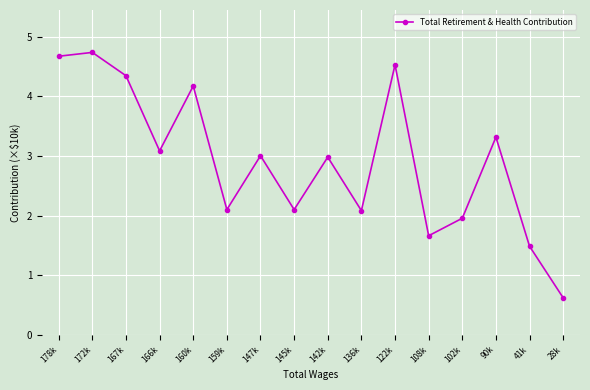

What is the label of the 4th point from the left?

166k